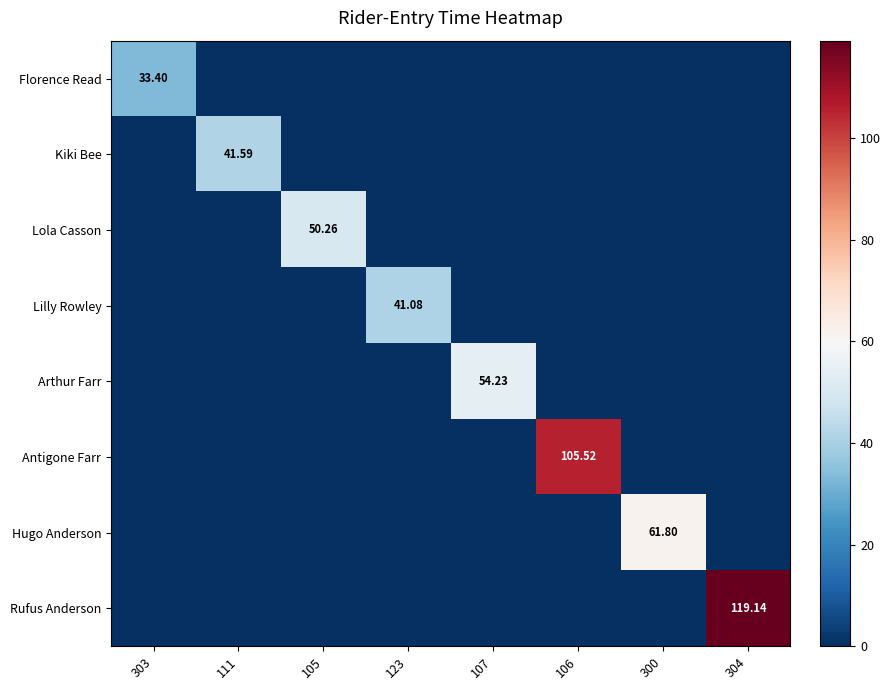

What is the spread (max minus min) of values at 304?

119.1